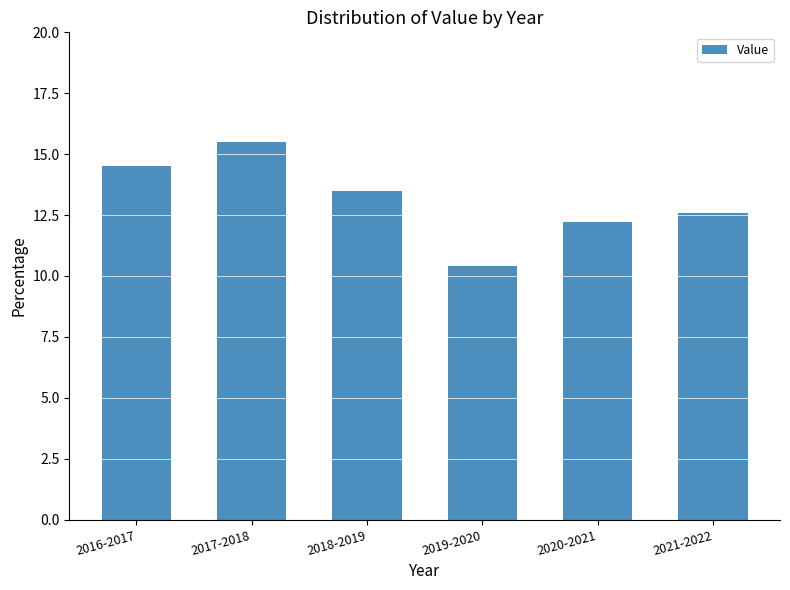

What is the maximum value shown in the chart?

15.5